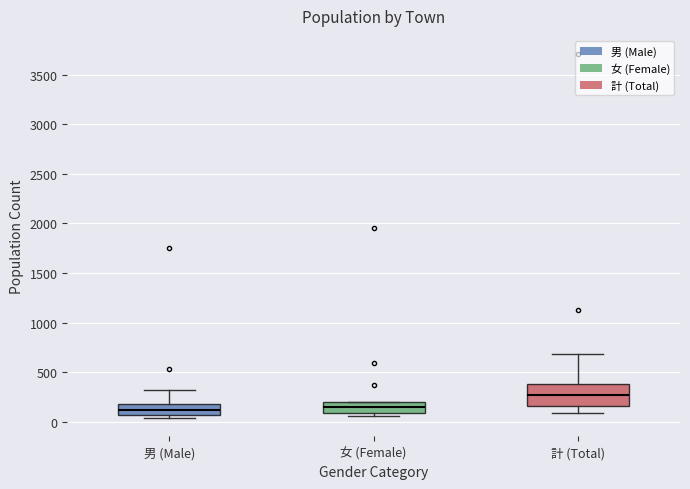

Reading left to right, read every box against the y-axis: the position of its median line, the range the box covers, and the ends of its whiskers. The values are not printed on the chart, so give them approximately, as read against the axis.

男 (Male): median 100, box 50 to 200, whiskers 50 (just below the box's lower edge) to 300
女 (Female): median 150, box 100 to 200, whiskers 50 to 200
計 (Total): median 250, box 150 to 400, whiskers 100 to 700